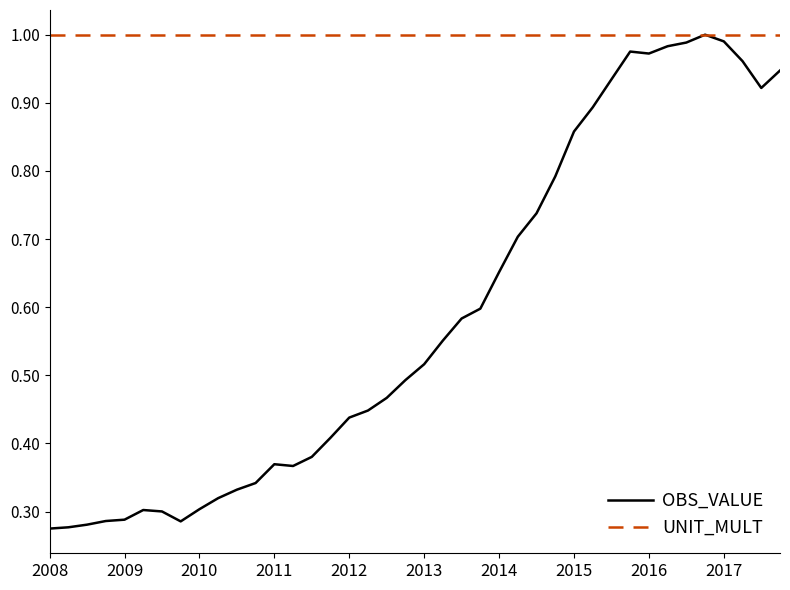

How many lines are shown in the chart?

2